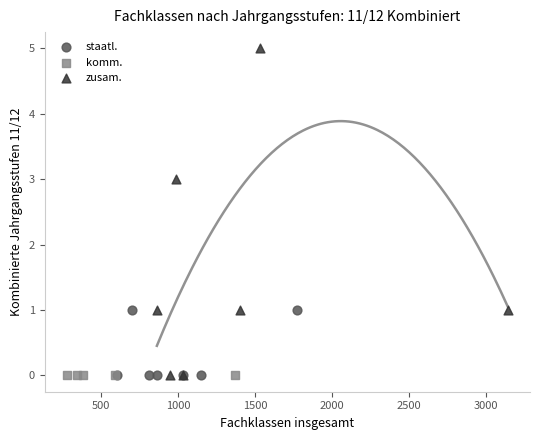

Which series contains the highest Y value?

zusam.